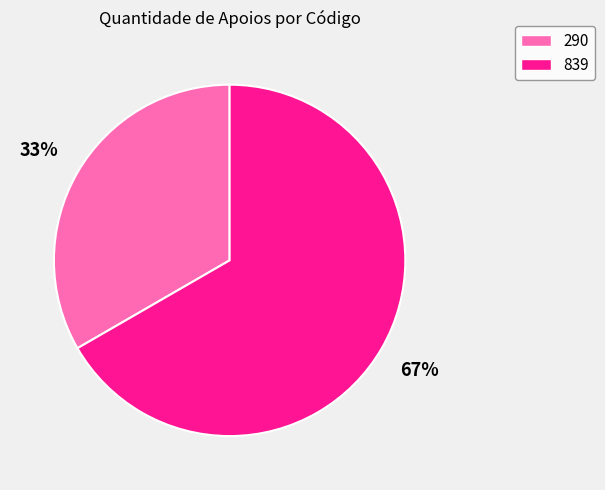

Which category has the smallest portion of the pie?

290